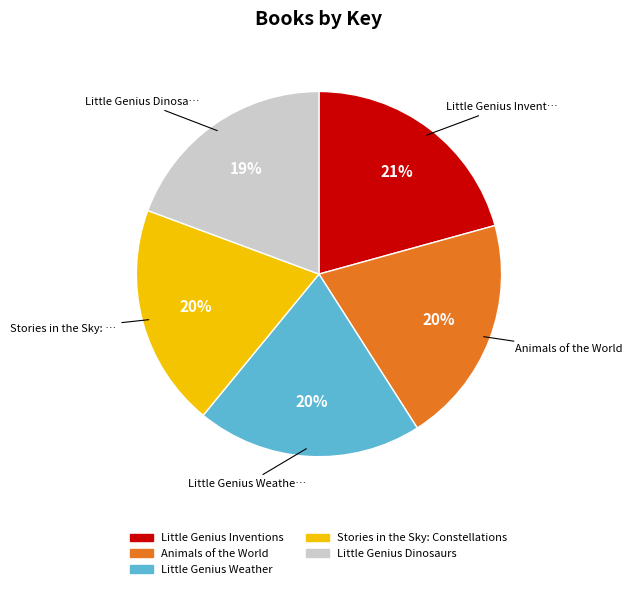

Combined, do Little Genius Weather and Little Genius Inventions account for over 50%?

No